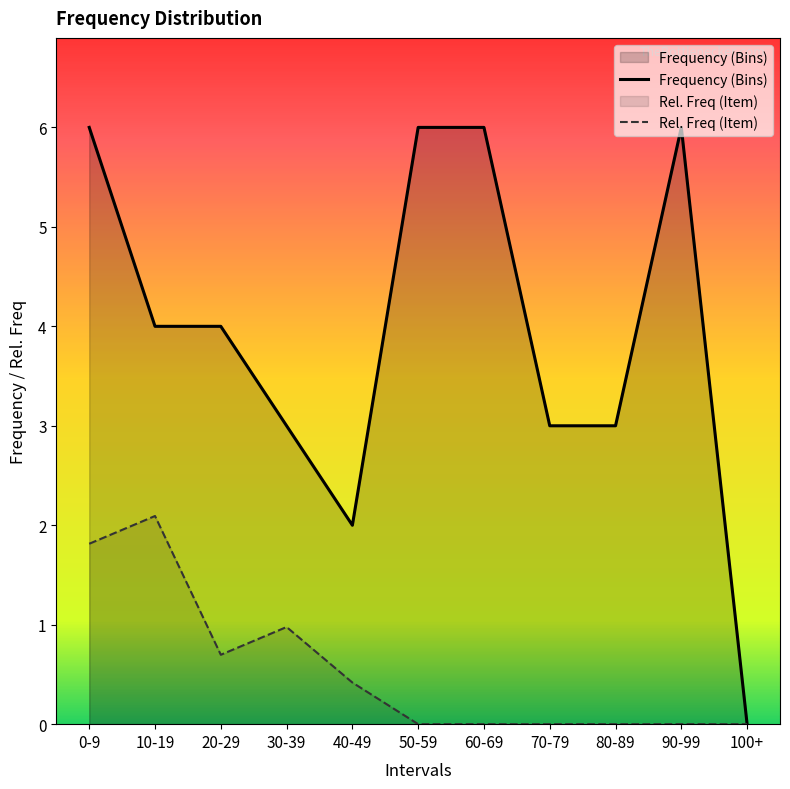

At how many categories does at least one series exceed 1?

10